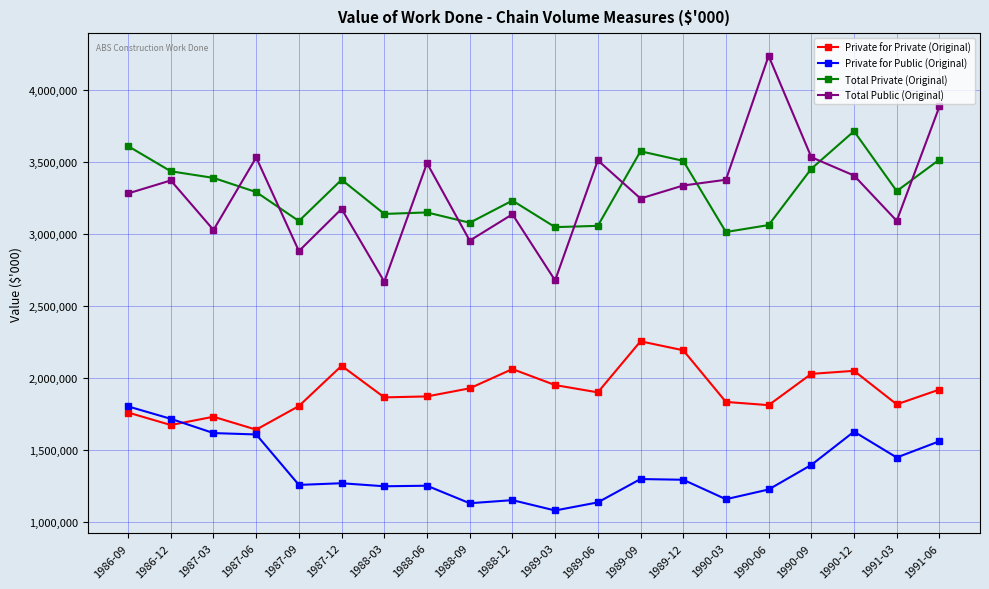

At which label does Total Public (Original) reach its peak?

1990-06